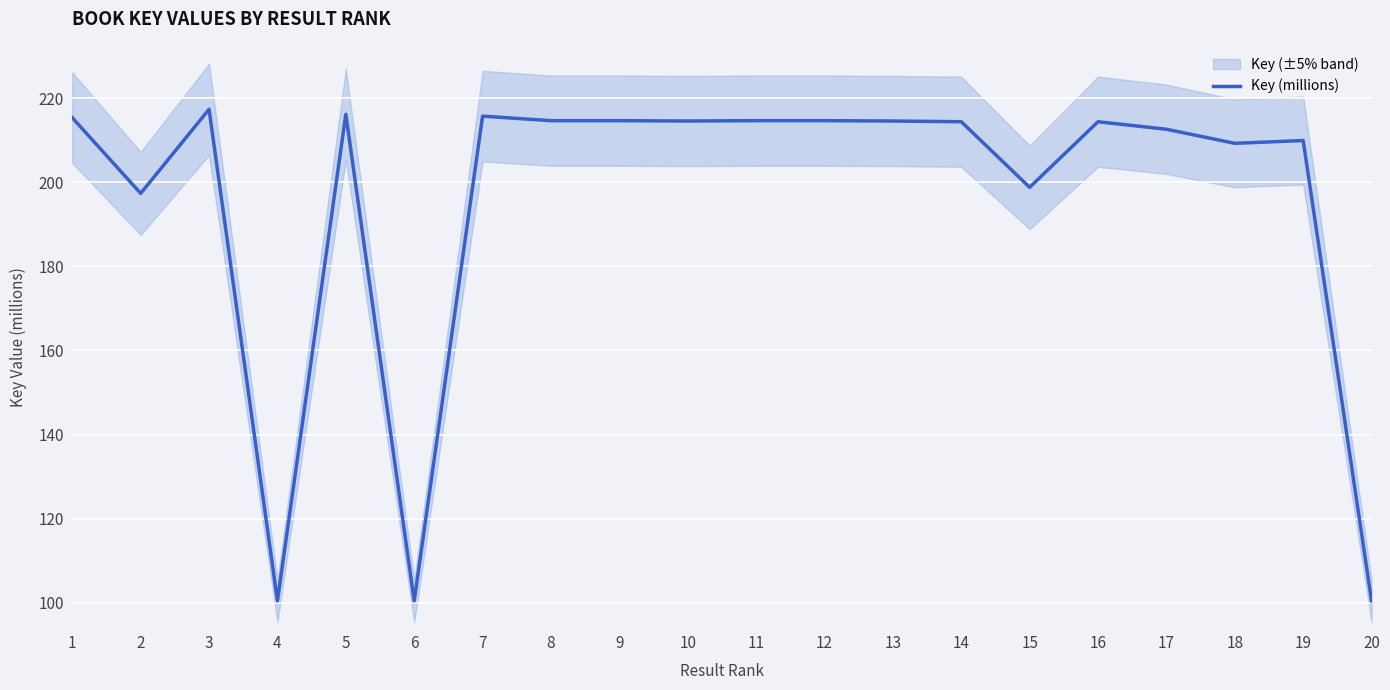

What is the maximum value shown in the chart?

217.4